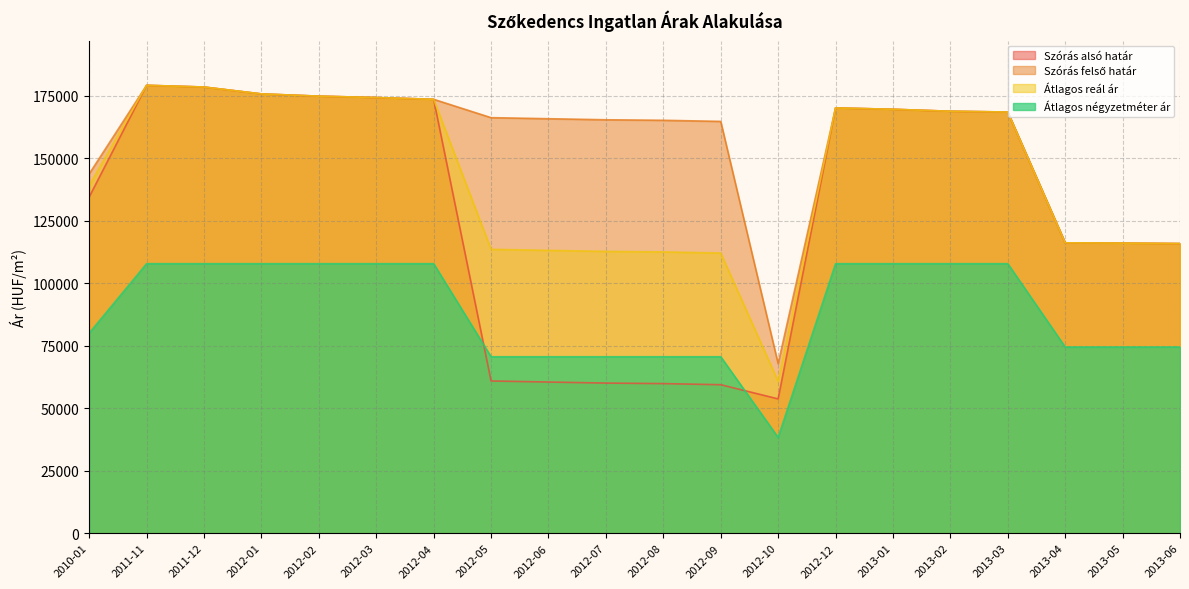

What is the sum of the Szórás felső határ values at 2013-03 and 2011-12?

346797